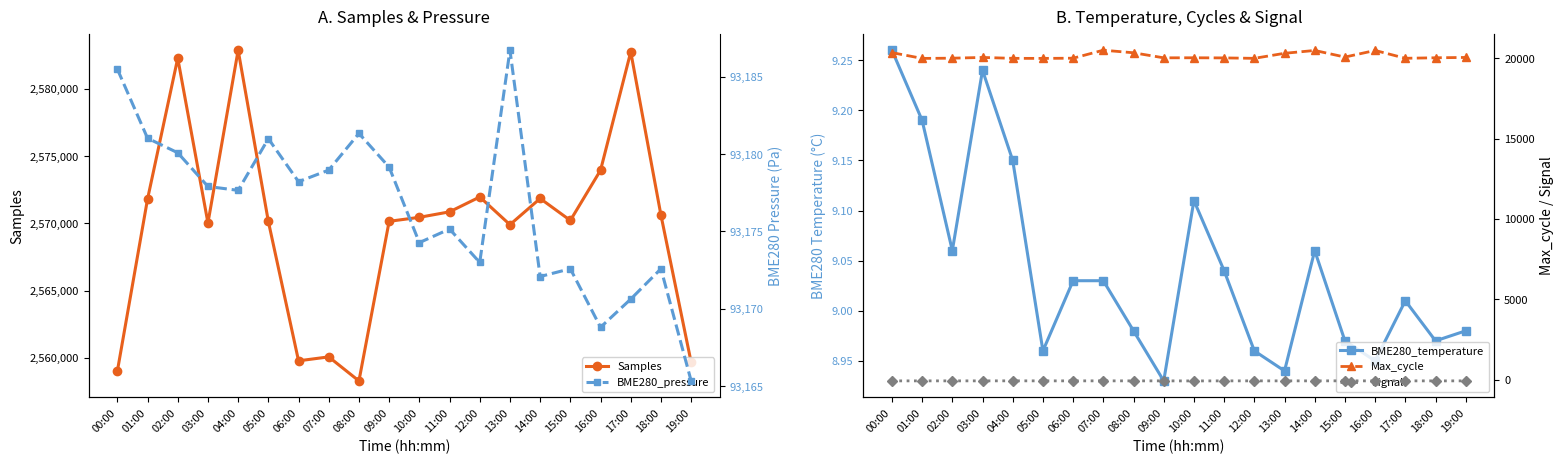

Is the value of Samples at 07:00 greater than the value of Signal at 10:00?

Yes